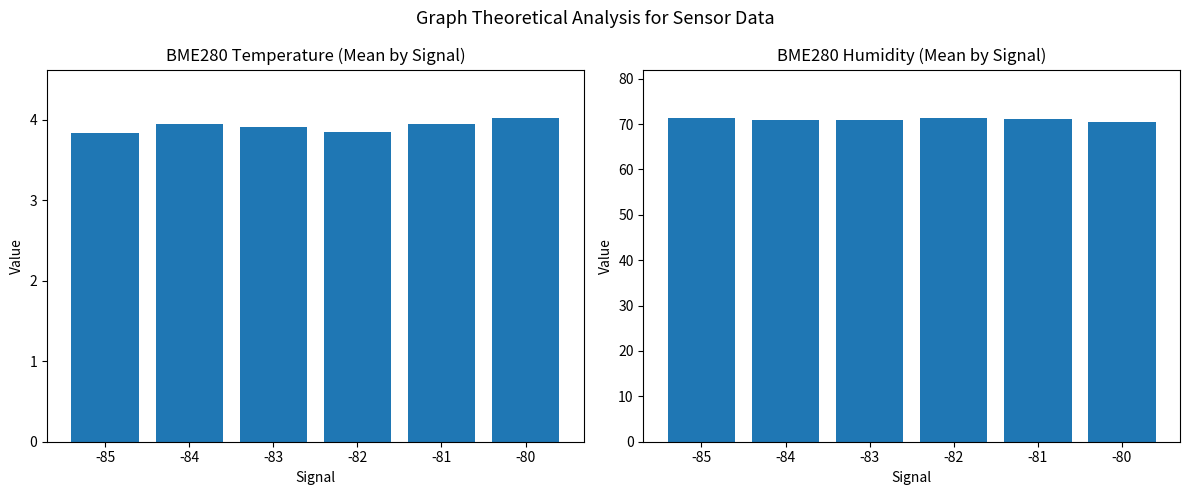

What is the total value across all series at -81?

75.0